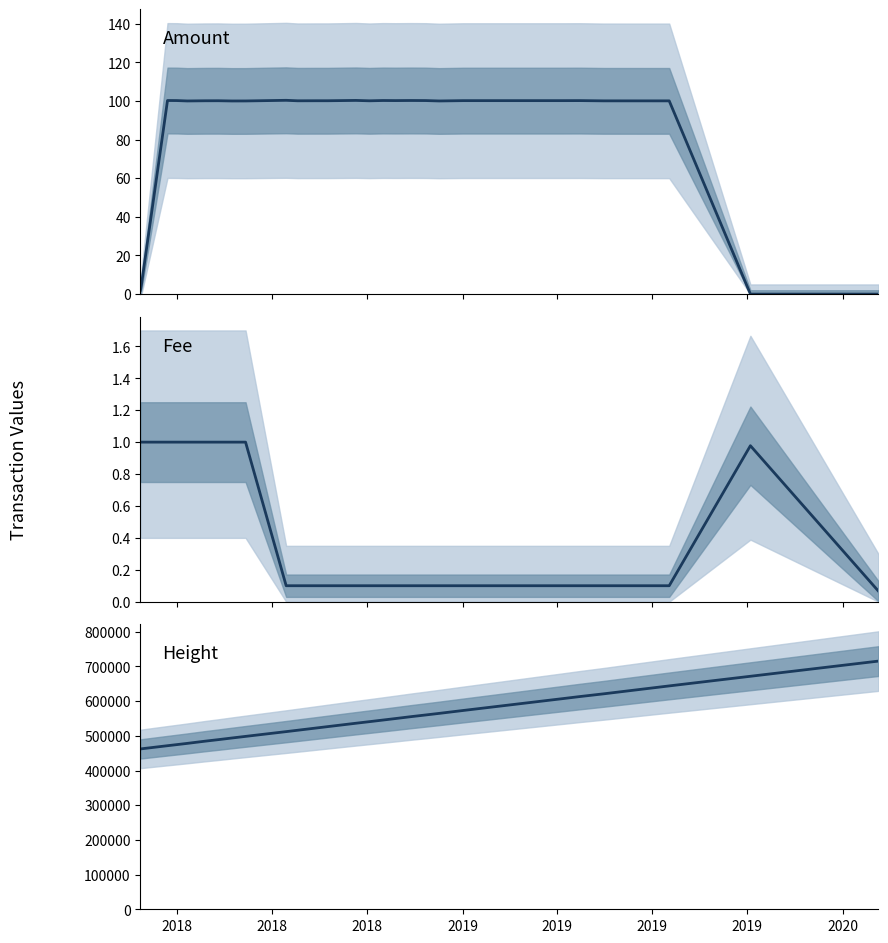

How many interior local peaks does the Fee series have?

1